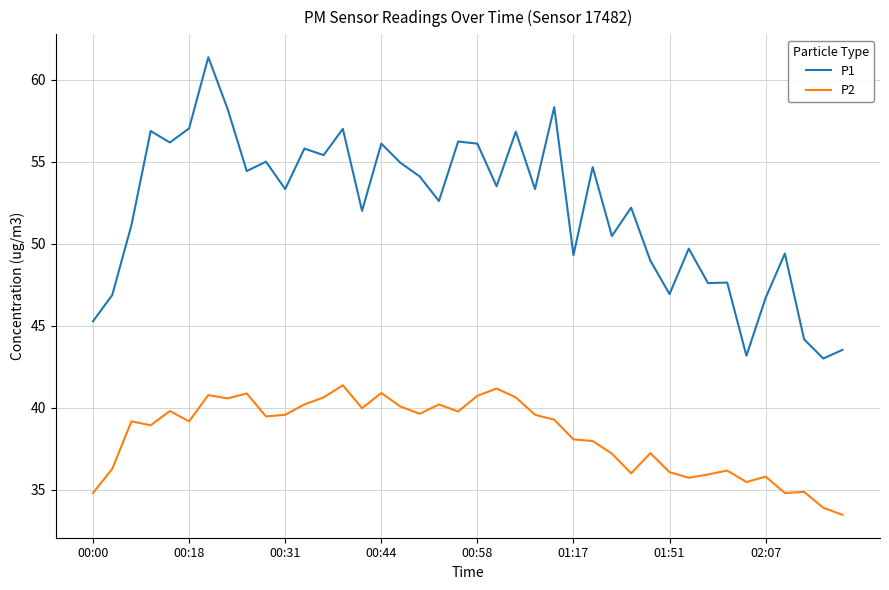

List the series in order of their overall mean, highest first.

P1, P2